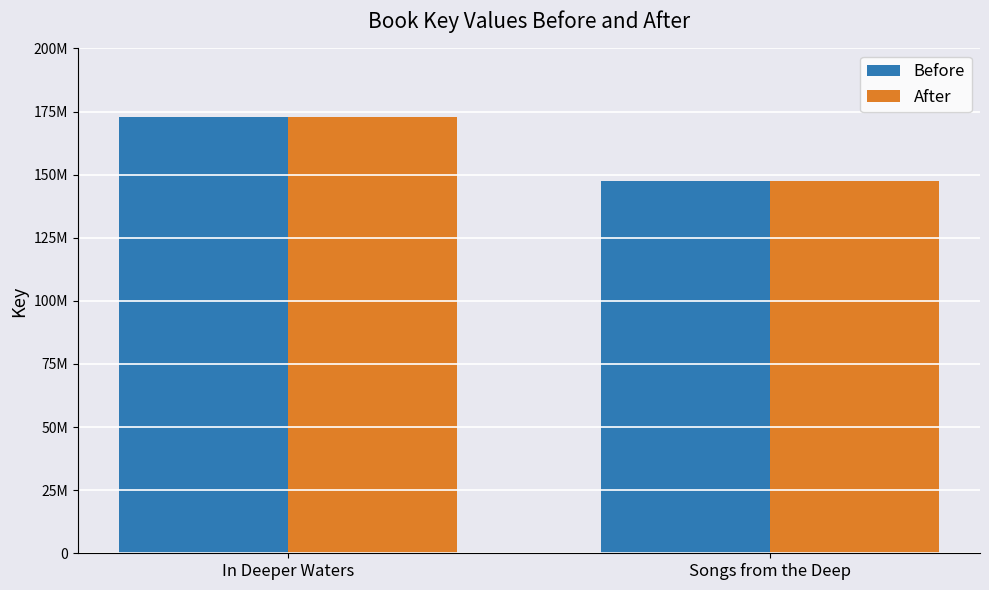

Are the bars horizontal?

No